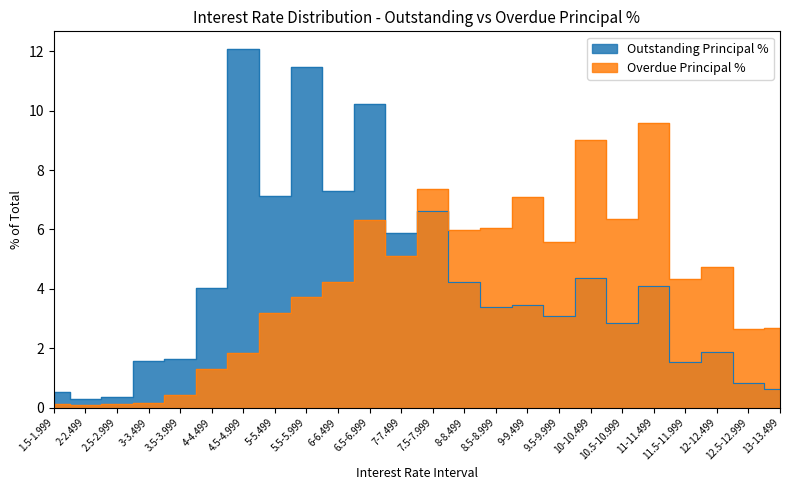

What is the label of the 20th point from the left?

11-11.499